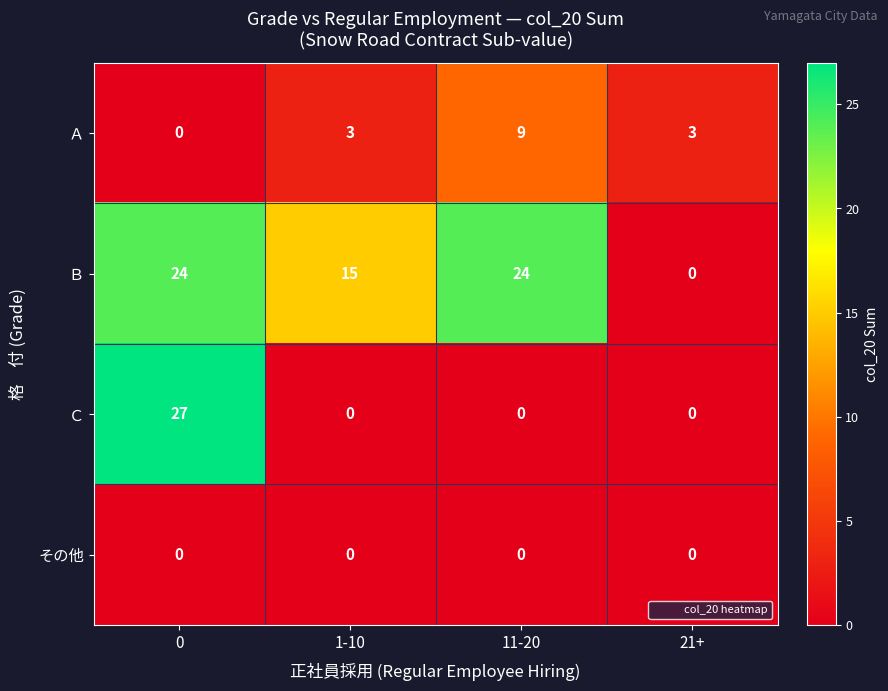

Which series has the widest spread of values?

Ｃ